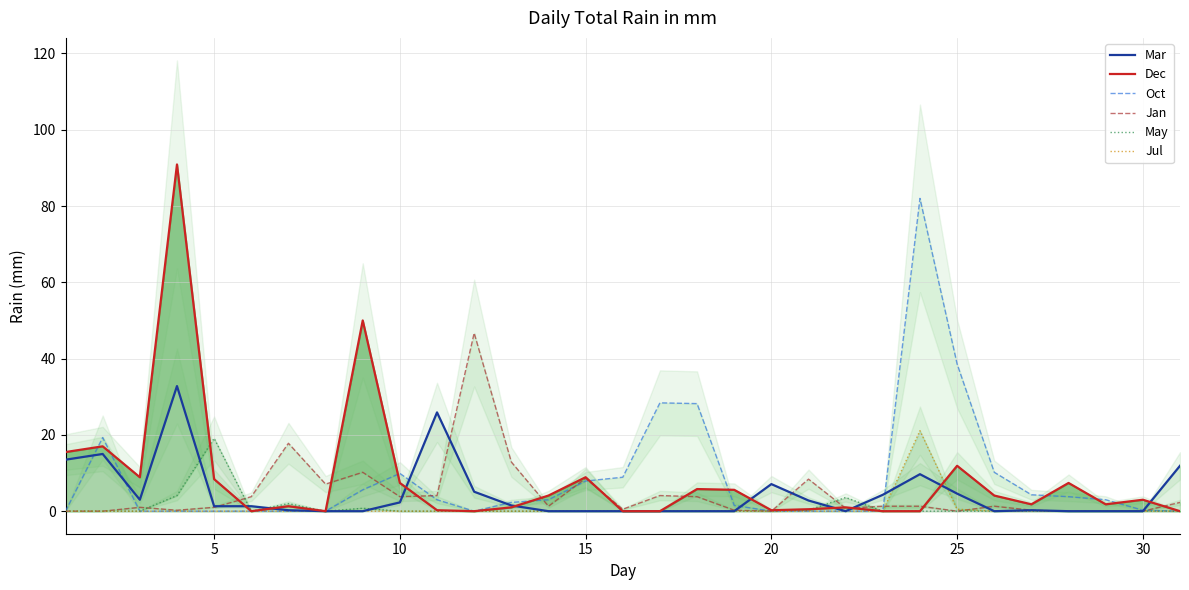

What is the average value of the Jul series?

0.7